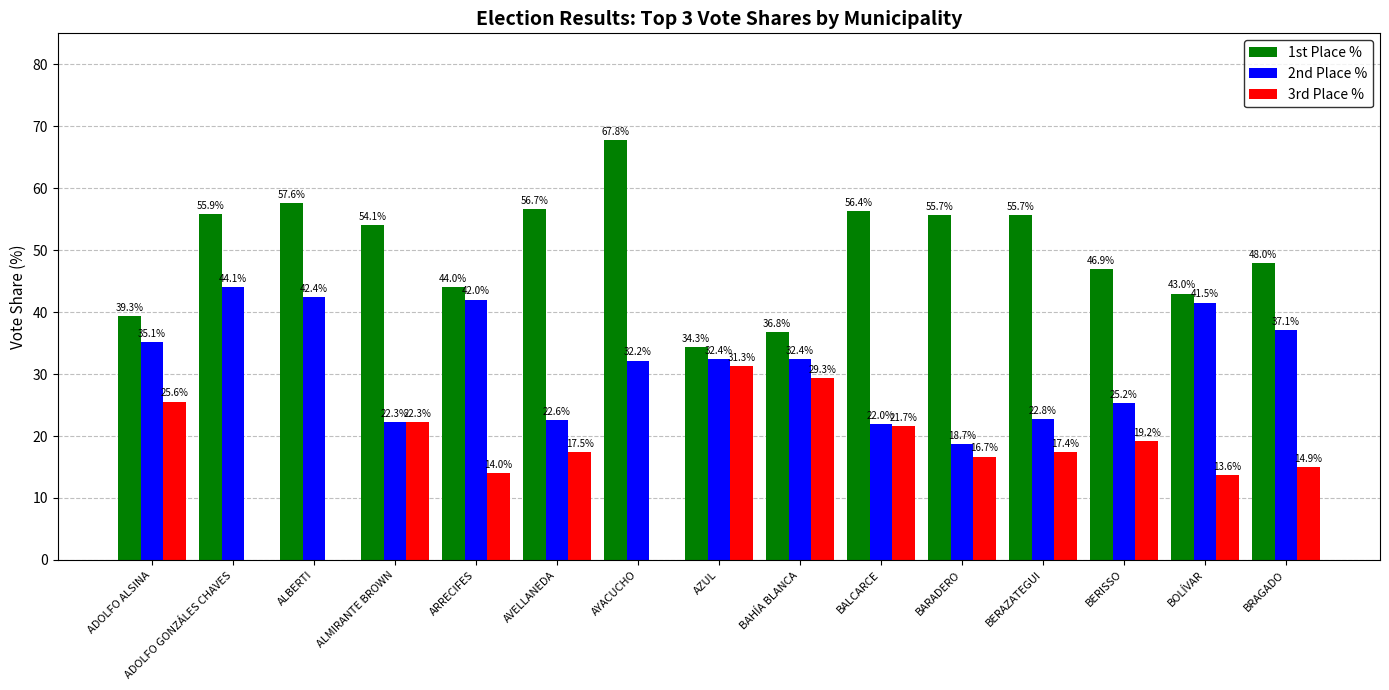

Reading left to right, transcribe all the data shown in this chart.

1st Place %: ADOLFO ALSINA=39.3	ADOLFO GONZÁLES CHAVES=55.9	ALBERTI=57.6	ALMIRANTE BROWN=54.1	ARRECIFES=44.0	AVELLANEDA=56.7	AYACUCHO=67.8	AZUL=34.3	BAHÍA BLANCA=36.8	BALCARCE=56.4	BARADERO=55.7	BERAZATEGUI=55.7	BERISSO=46.9	BOLÍVAR=43.0	BRAGADO=48.0
2nd Place %: ADOLFO ALSINA=35.1	ADOLFO GONZÁLES CHAVES=44.1	ALBERTI=42.4	ALMIRANTE BROWN=22.3	ARRECIFES=42.0	AVELLANEDA=22.6	AYACUCHO=32.2	AZUL=32.4	BAHÍA BLANCA=32.4	BALCARCE=22.0	BARADERO=18.7	BERAZATEGUI=22.8	BERISSO=25.2	BOLÍVAR=41.5	BRAGADO=37.1
3rd Place %: ADOLFO ALSINA=25.6	ADOLFO GONZÁLES CHAVES=0.0	ALBERTI=0.0	ALMIRANTE BROWN=22.3	ARRECIFES=14.0	AVELLANEDA=17.5	AYACUCHO=0.0	AZUL=31.3	BAHÍA BLANCA=29.3	BALCARCE=21.7	BARADERO=16.7	BERAZATEGUI=17.4	BERISSO=19.2	BOLÍVAR=13.6	BRAGADO=14.9